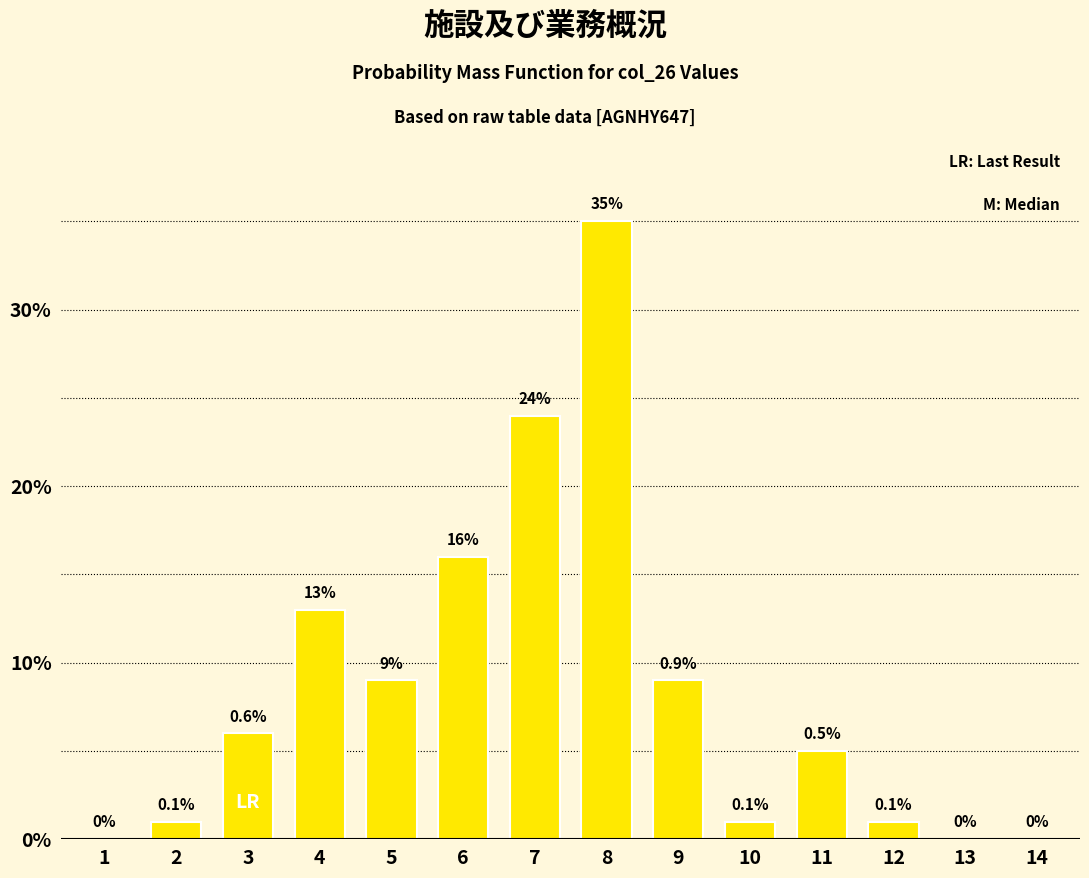

Reading left to right, transcribe all the data shown in this chart.

1=0	2=1	3=6	4=13	5=9	6=16	7=24	8=35	9=9	10=1	11=5	12=1	13=0	14=0